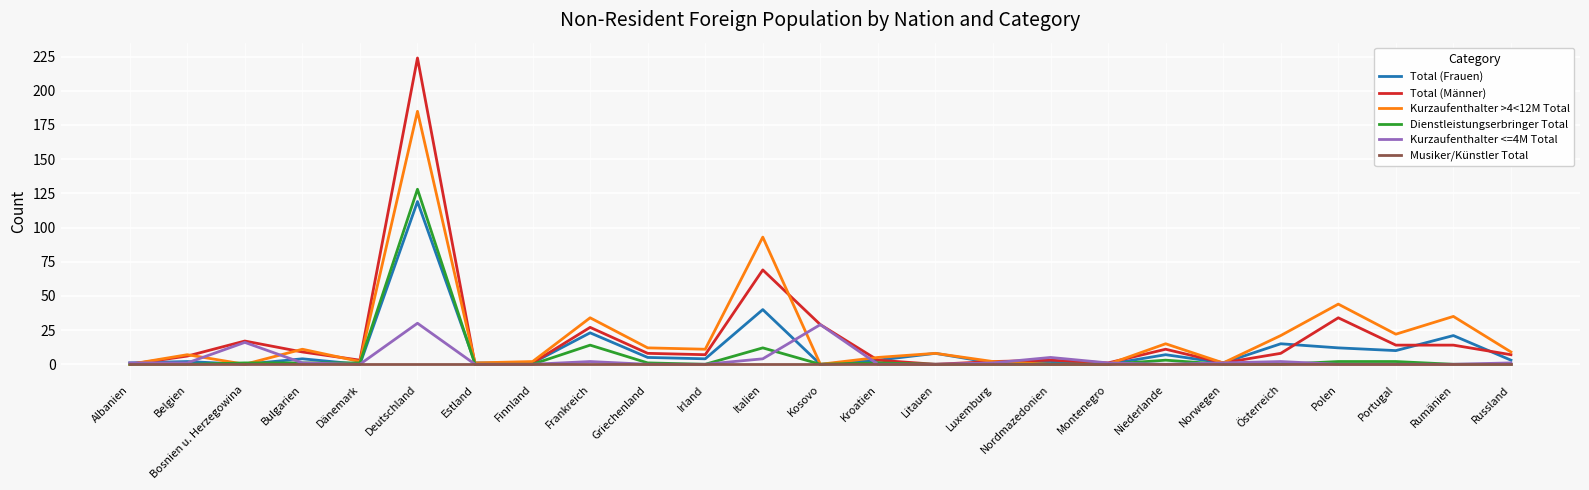

What is the approximate value of Kurzaufenthalter >4<12M Total at Luxemburg?

2